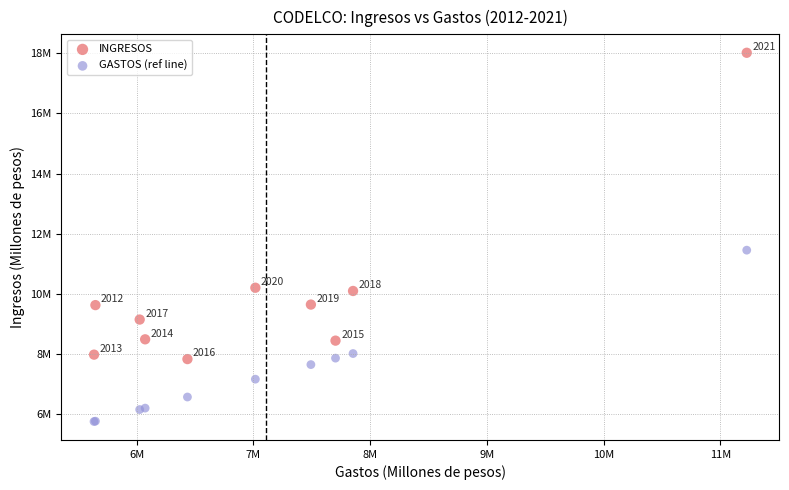

Which series contains the lowest Y value?

GASTOS (ref line)